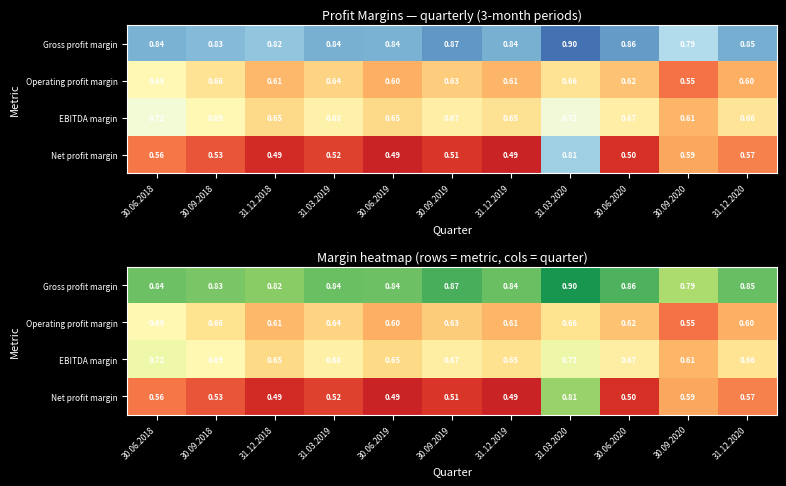

Which category has the highest value in the EBITDA margin series?

31.03.2020